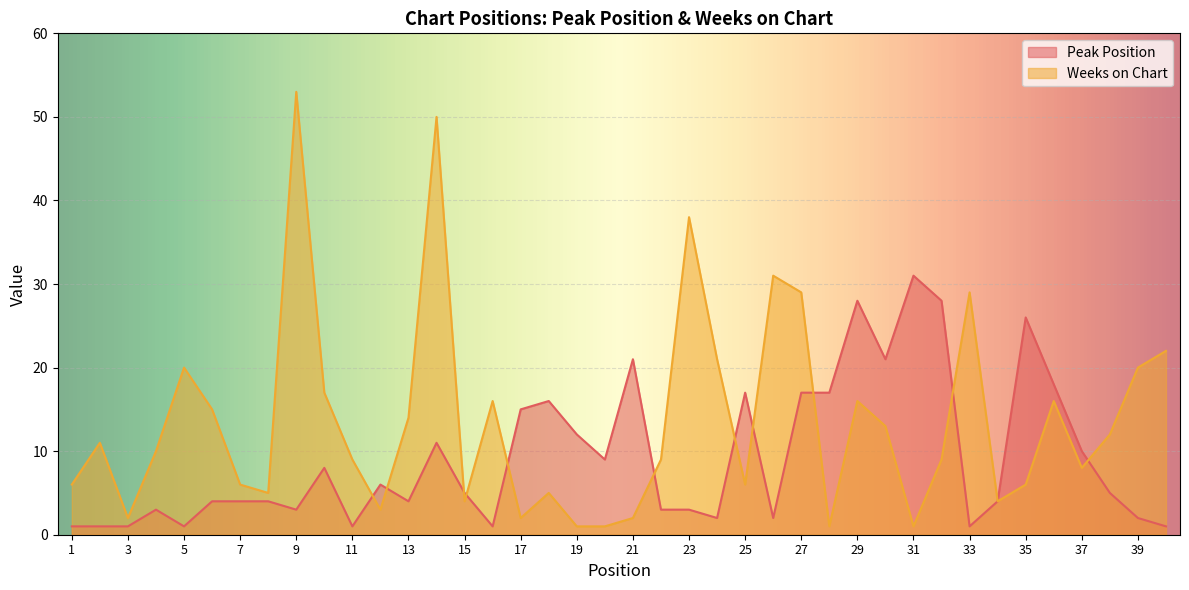

Reading right to left, what are all the values shown in this chart?

Peak Position: 40=1	39=2	38=5	37=10	36=18	35=26	34=4	33=1	32=28	31=31	30=21	29=28	28=17	27=17	26=2	25=17	24=2	23=3	22=3	21=21	20=9	19=12	18=16	17=15	16=1	15=5	14=11	13=4	12=6	11=1	10=8	9=3	8=4	7=4	6=4	5=1	4=3	3=1	2=1	1=1
Weeks on Chart: 40=22	39=20	38=12	37=8	36=16	35=6	34=4	33=29	32=9	31=1	30=13	29=16	28=1	27=29	26=31	25=6	24=21	23=38	22=9	21=2	20=1	19=1	18=5	17=2	16=16	15=4	14=50	13=14	12=3	11=9	10=17	9=53	8=5	7=6	6=15	5=20	4=10	3=2	2=11	1=6